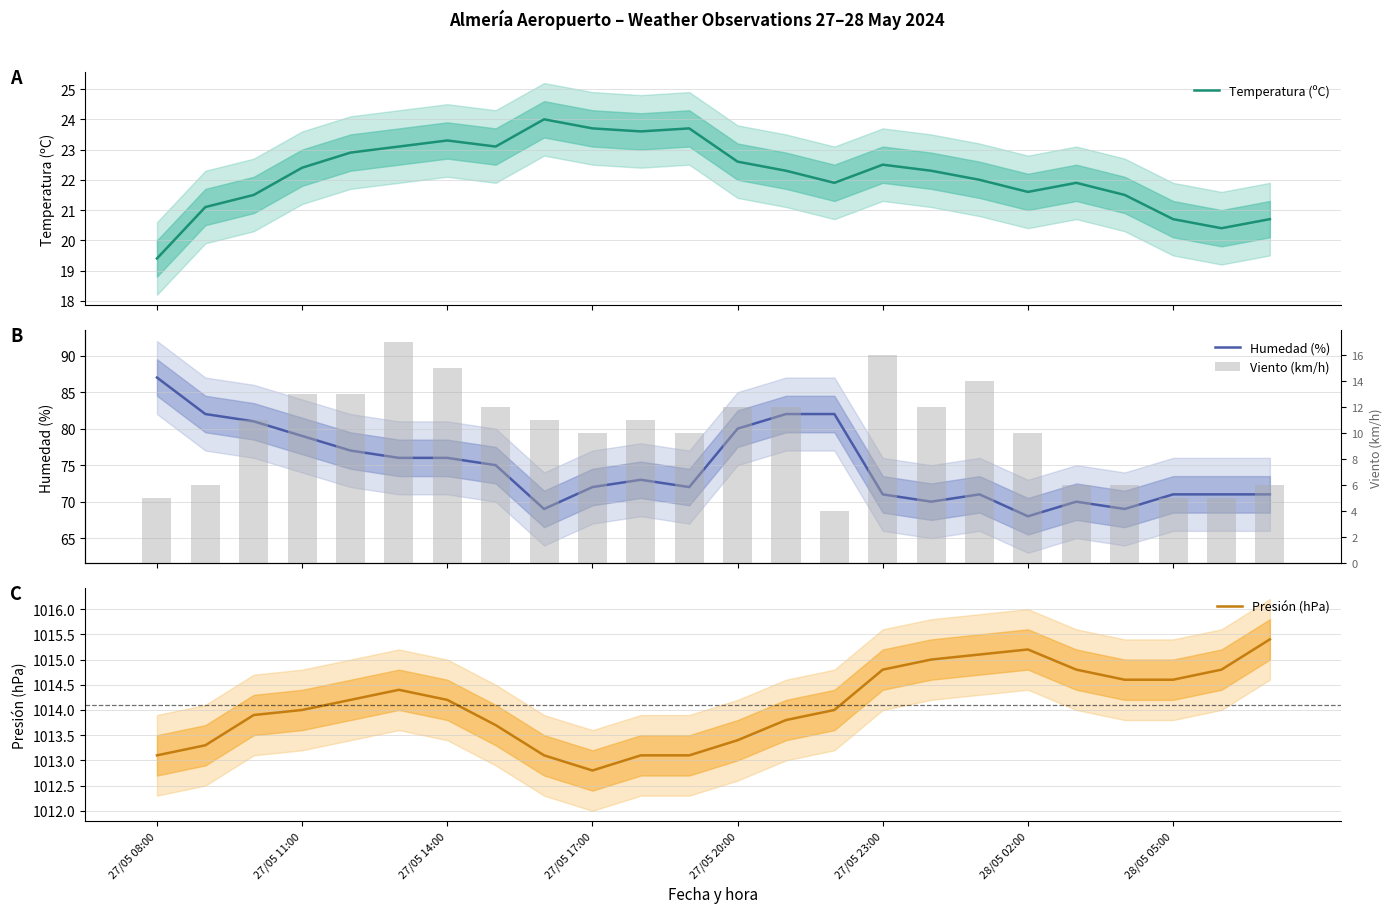

What is the lowest value of the Humedad (%) series?

68.0